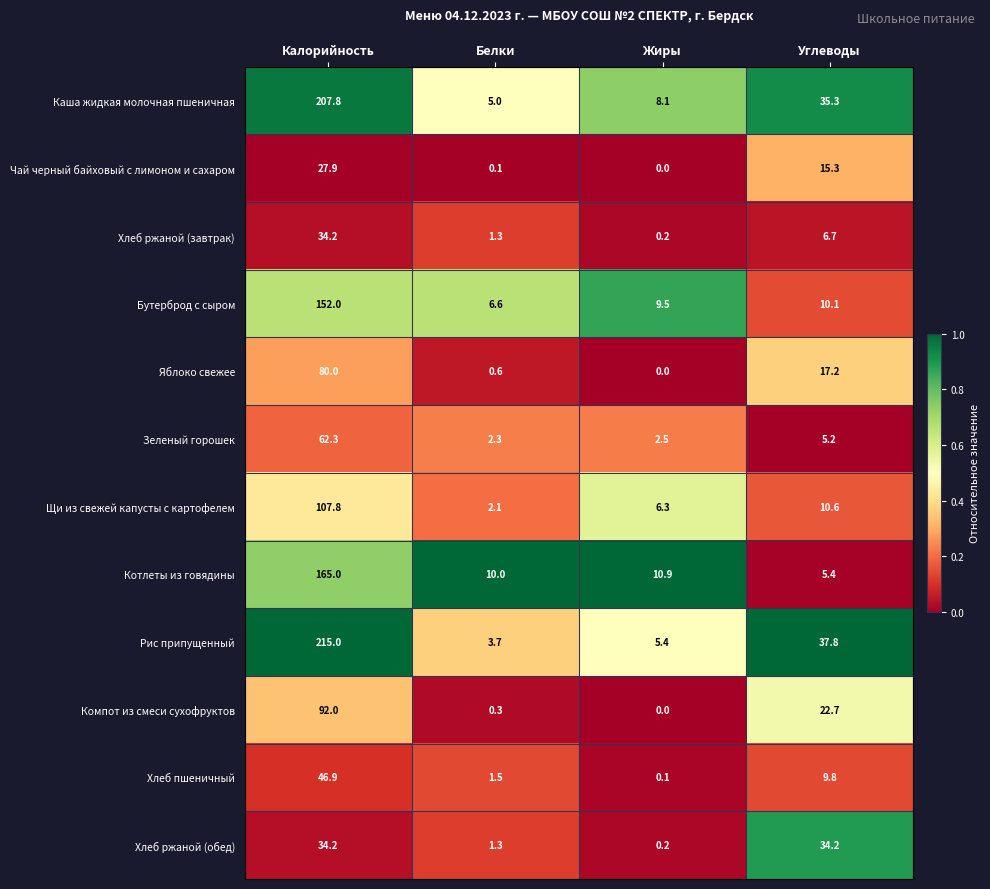

Which series has the largest total across all categories?

Рис припущенный